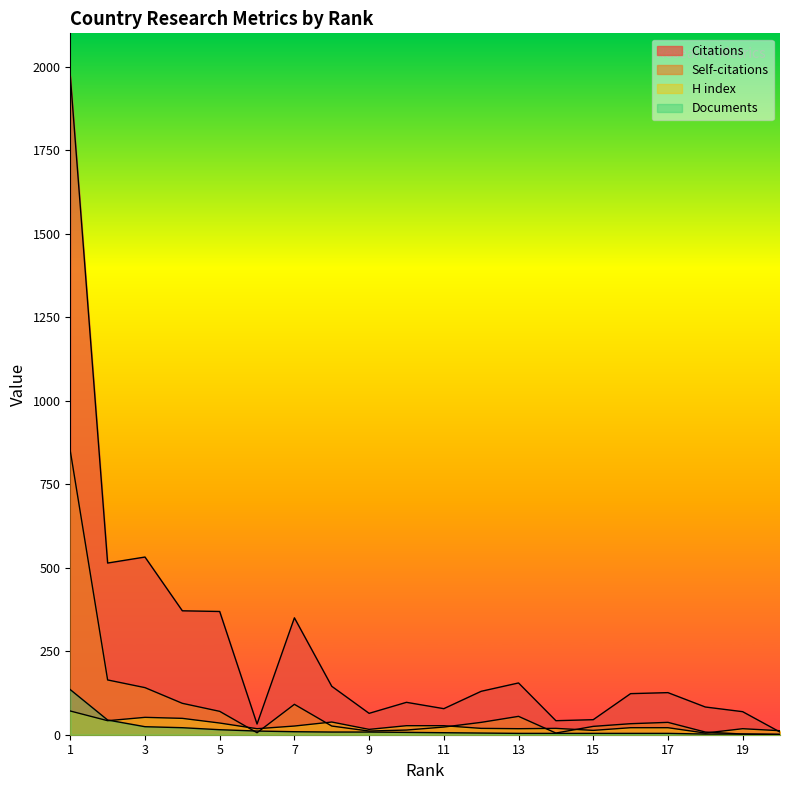

Which series changed the most between 7 and 18?

Citations